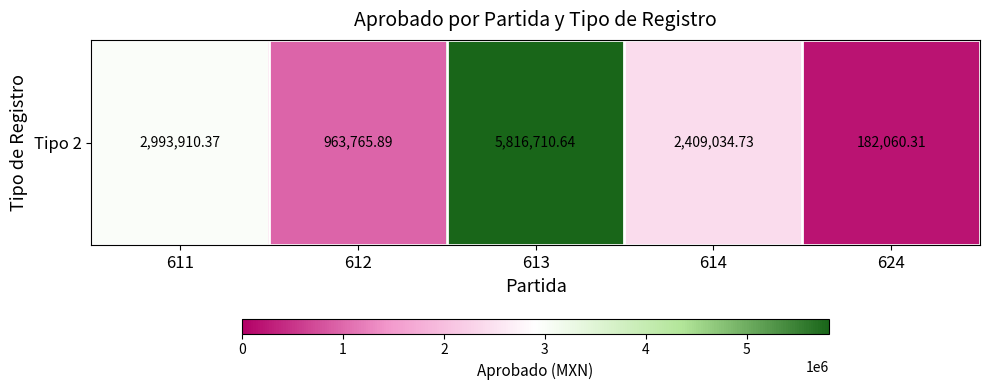

Count the number of categories in the chart.

5